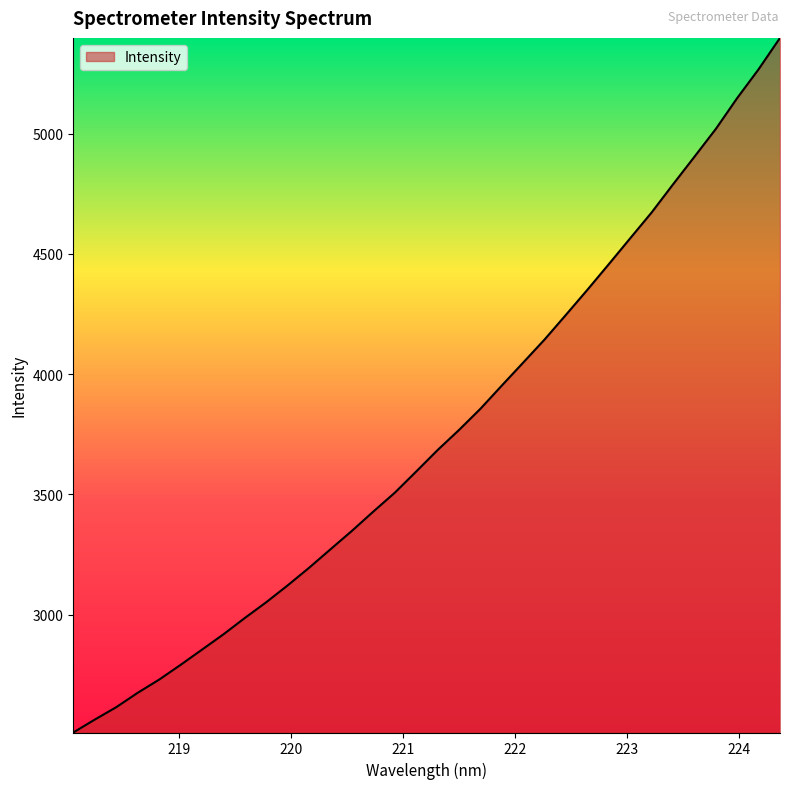

What is the greatest value displayed?

5398.5